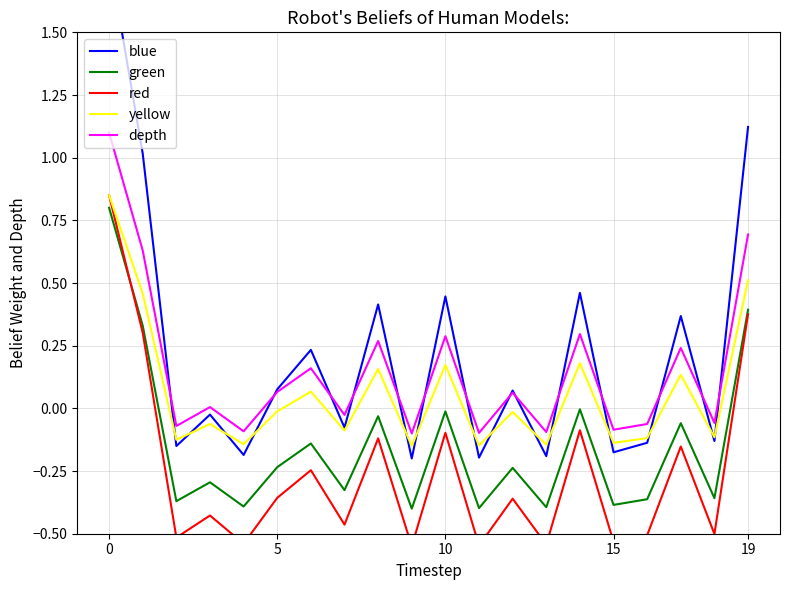

True or false: green and blue intersect in this chart.

False